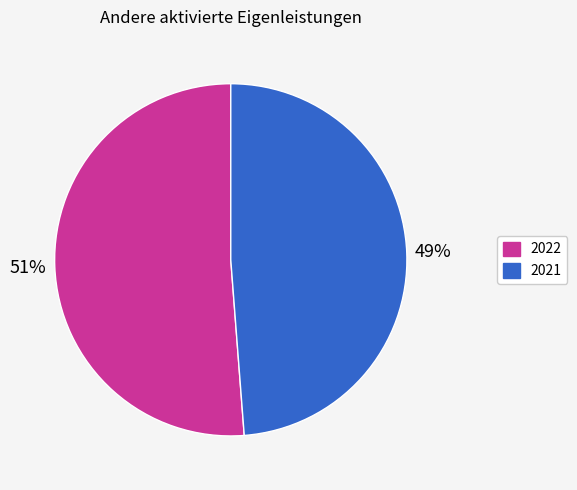

How many segments does this pie chart have?

2